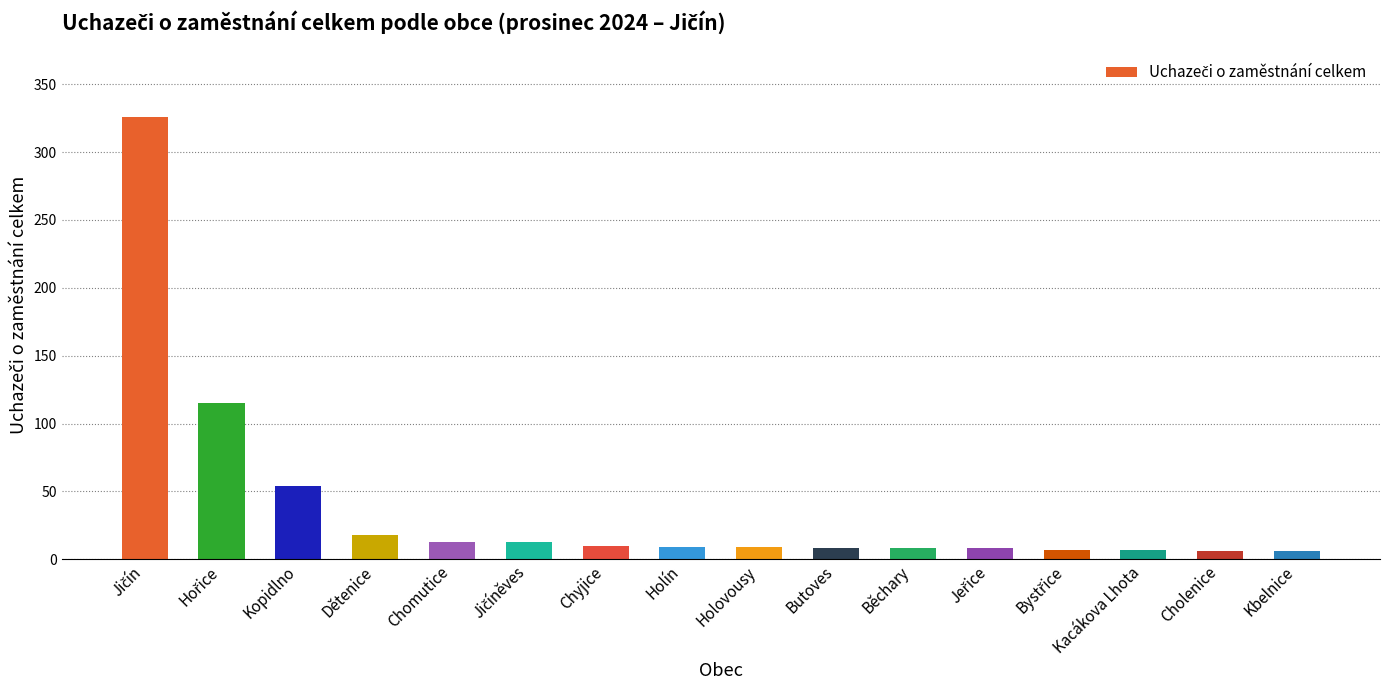

What is the difference between the second highest and minimum values?

109